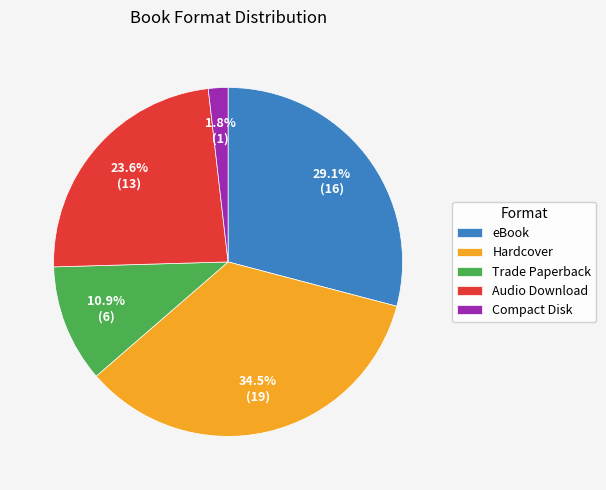

What percentage is the Compact Disk slice, to the nearest percent?

2%